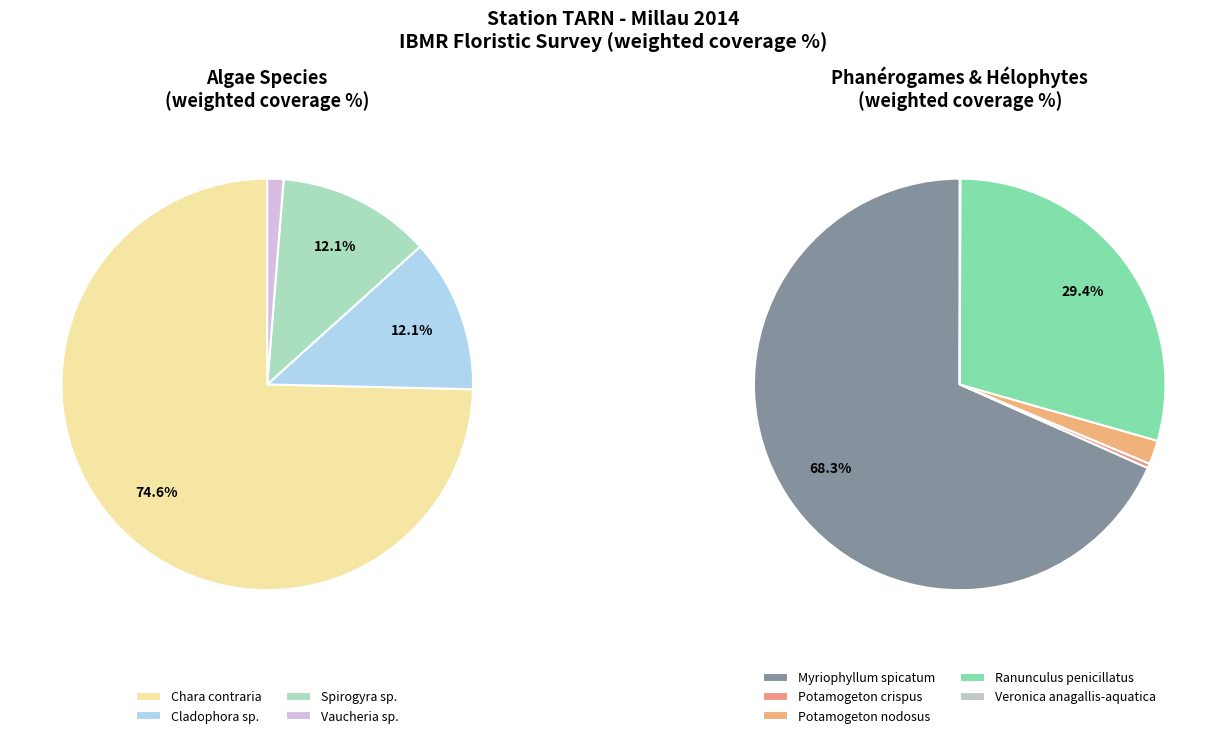

Rank the categories by value from lowest to highest.

Veronica anagallis-aquatica, Potamogeton crispus, Vaucheria sp., Potamogeton nodosus, Cladophora sp., Spirogyra sp., Ranunculus penicillatus, Myriophyllum spicatum, Chara contraria